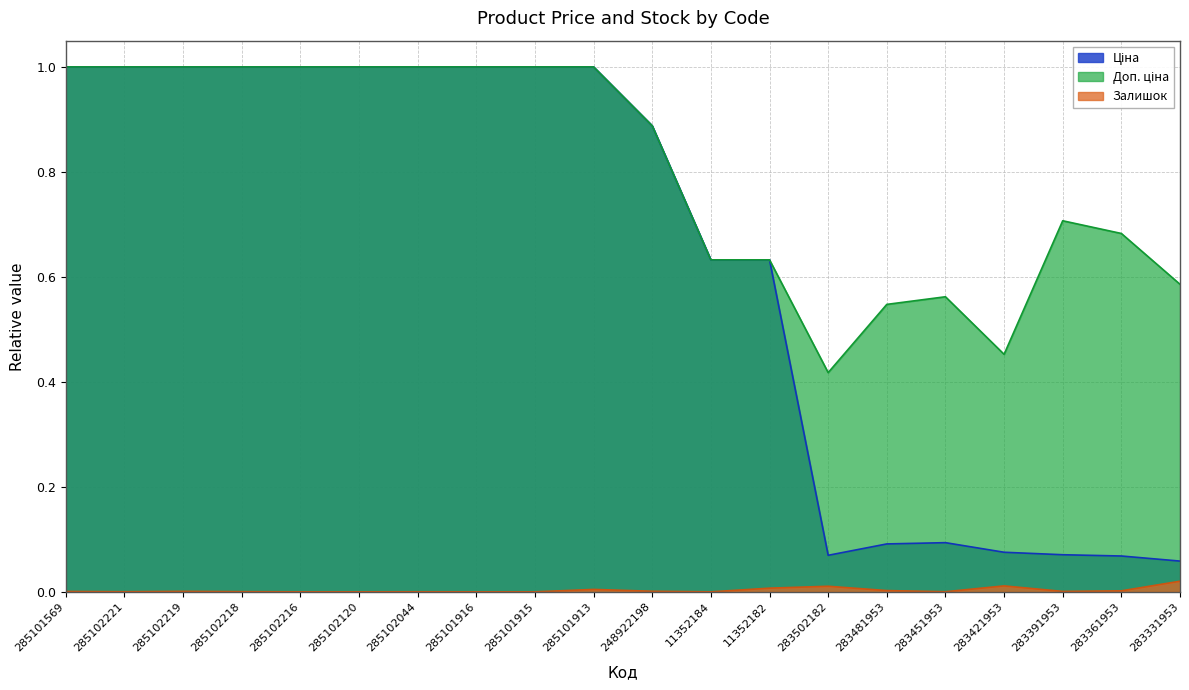

What is the difference between the second highest and minimum values in the Ціна series?

0.9